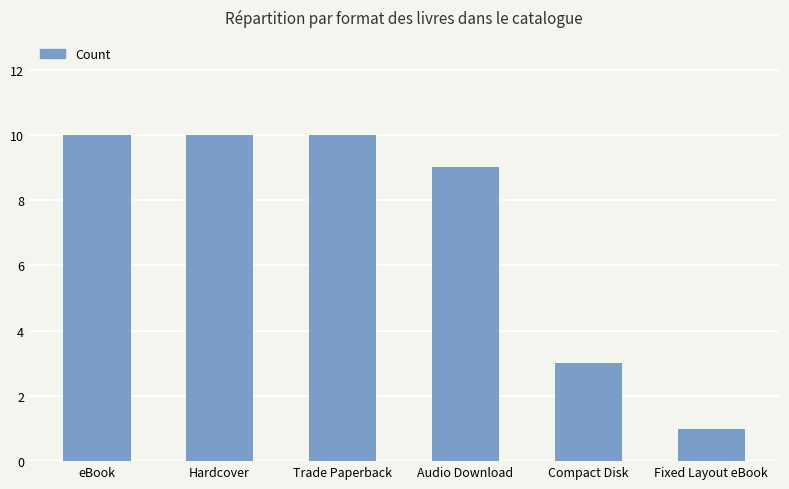

What is the value of the 4th bar from the left?

9